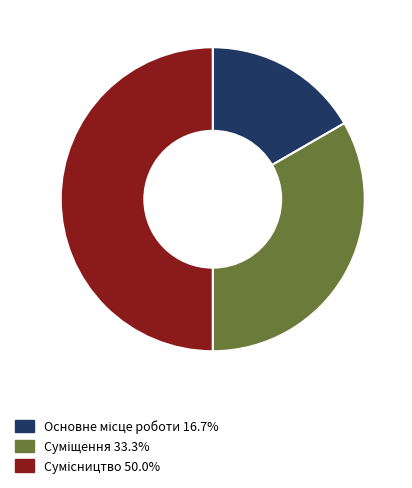

Approximately how many times larger is the value at Суміщення compared to Сумісництво?

0.7